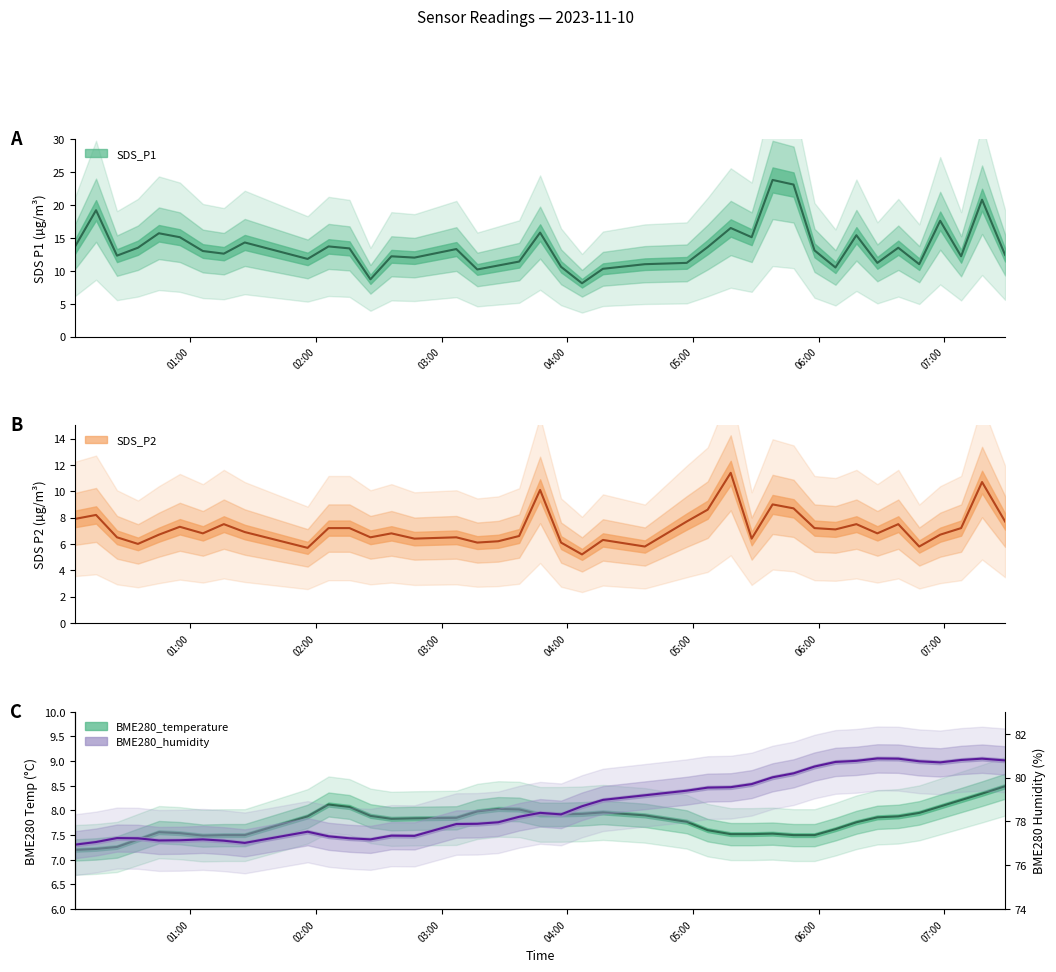

How many lines are shown in the chart?

4